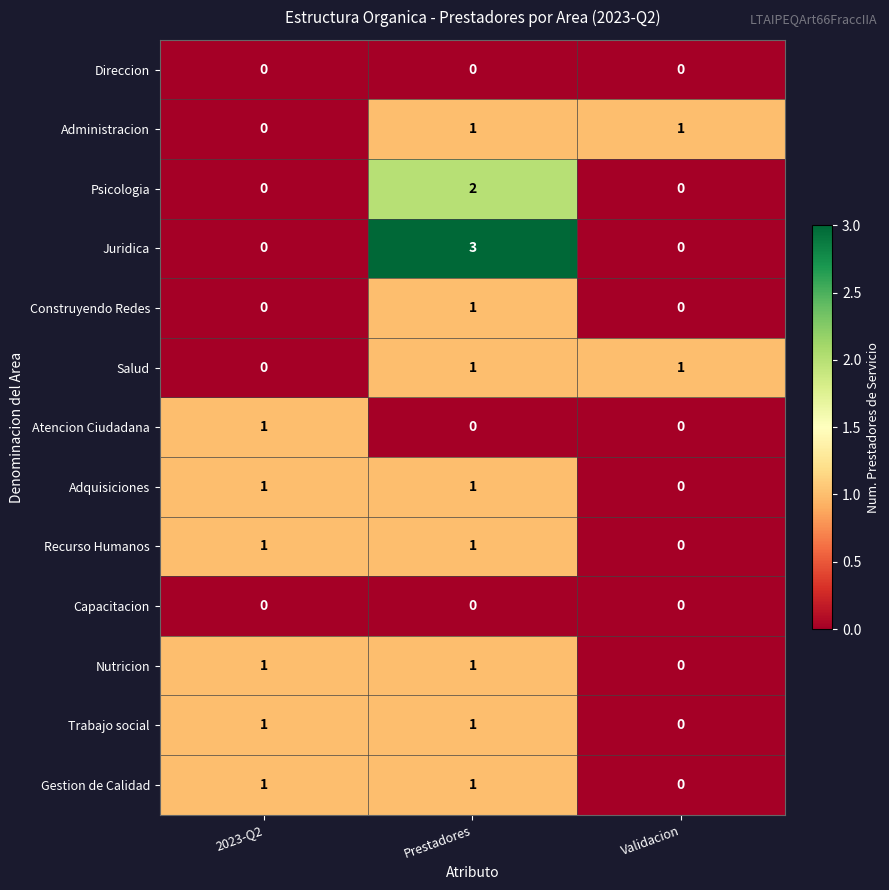

Which series has the widest spread of values?

Juridica